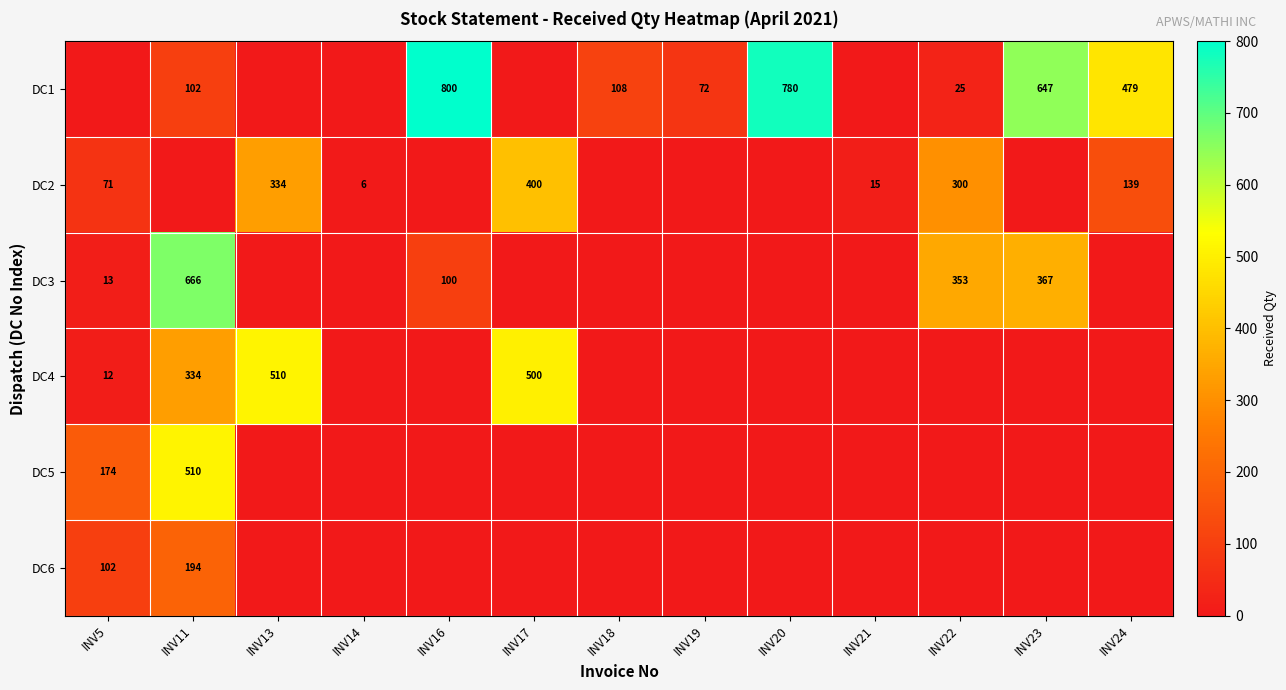

True or false: DC3 has a value of 666 at INV11.

True